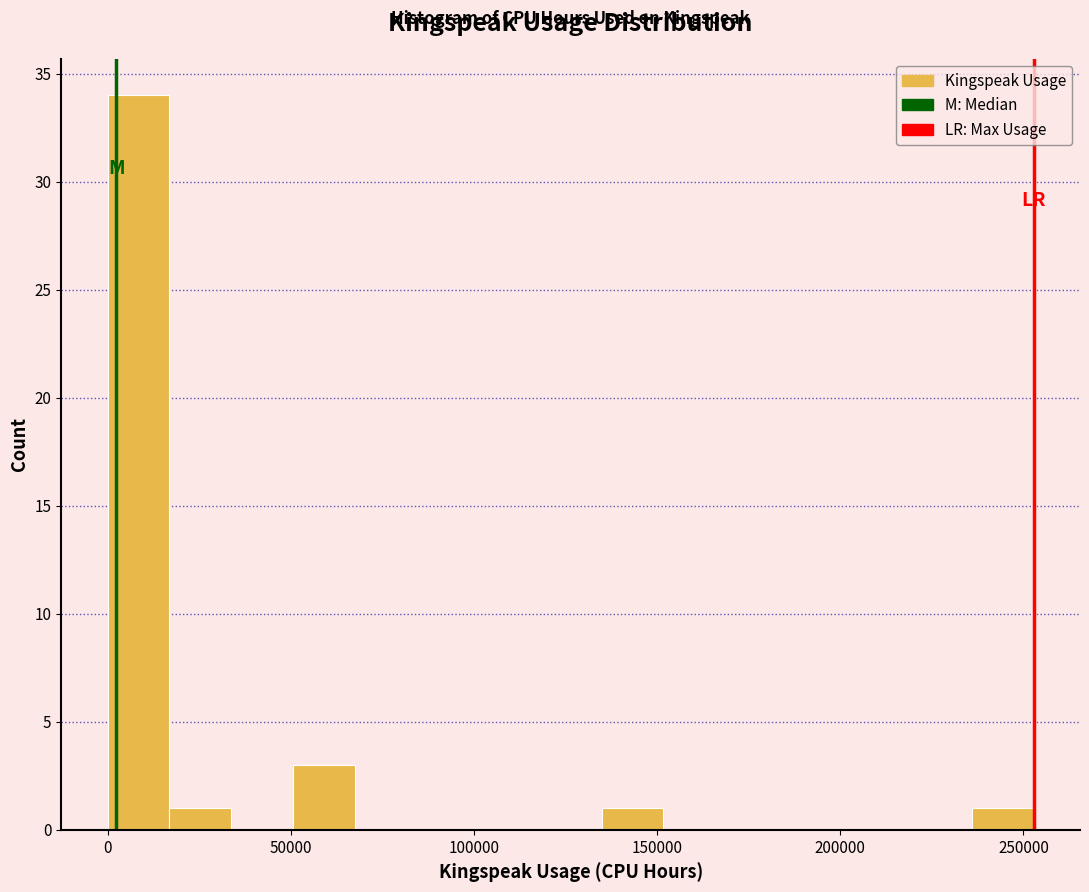

Read against the x-axis, roughly where is the centre of the tallest bar?

10000